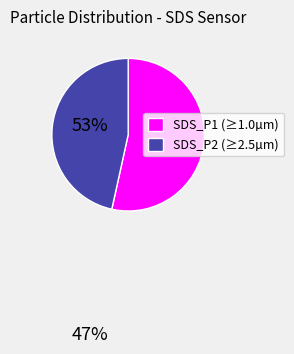

Does any single category account for the majority?

Yes